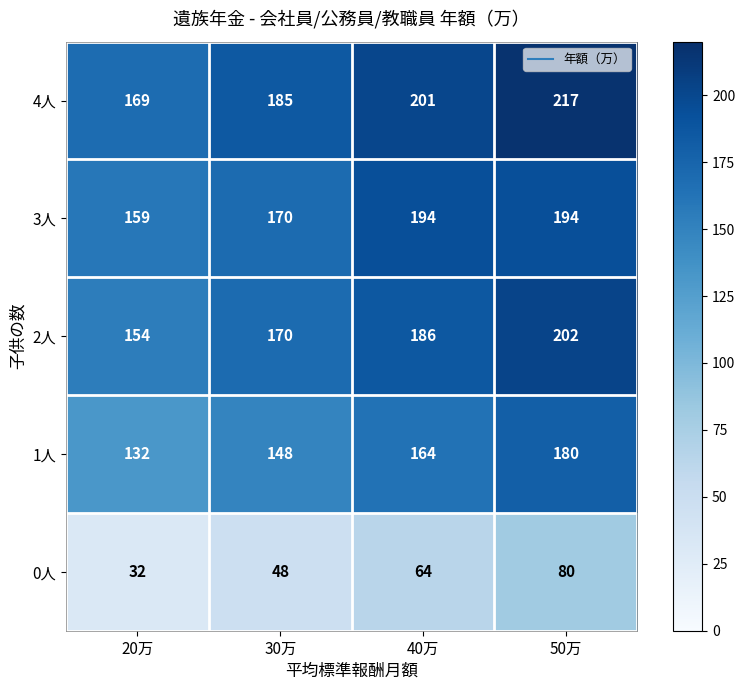

Reading left to right, list all the values displayed in this chart.

4人: 20万=169	30万=185	40万=201	50万=217
3人: 20万=159	30万=170	40万=194	50万=194
2人: 20万=154	30万=170	40万=186	50万=202
1人: 20万=132	30万=148	40万=164	50万=180
0人: 20万=32	30万=48	40万=64	50万=80